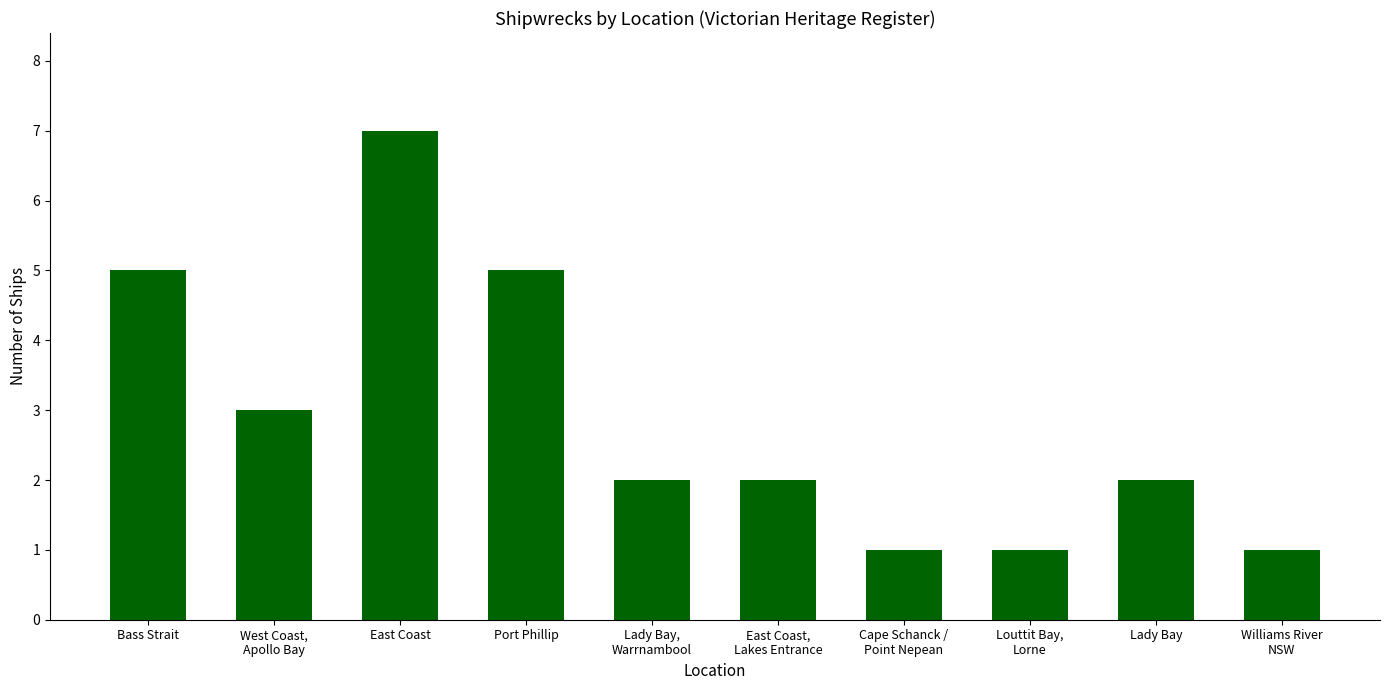

True or false: the data shows 3 at Lady Bay,
Warrnambool.

False